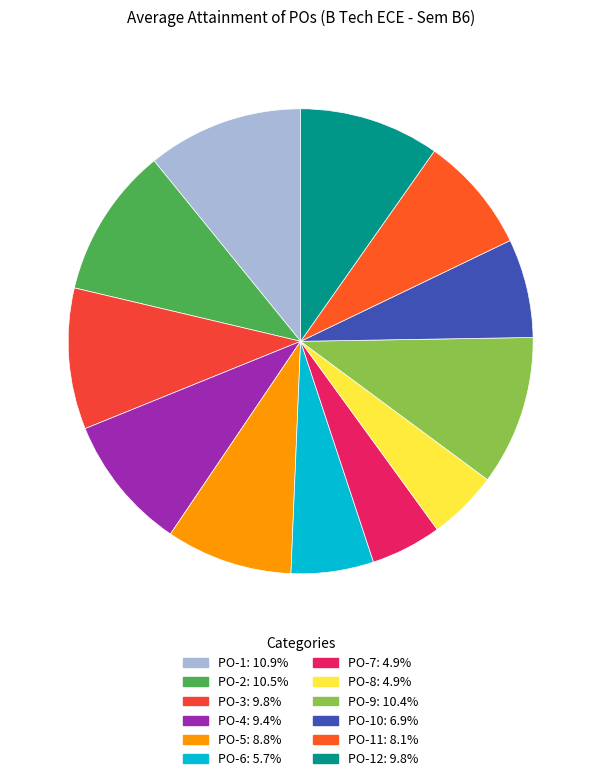

How many segments does this pie chart have?

12